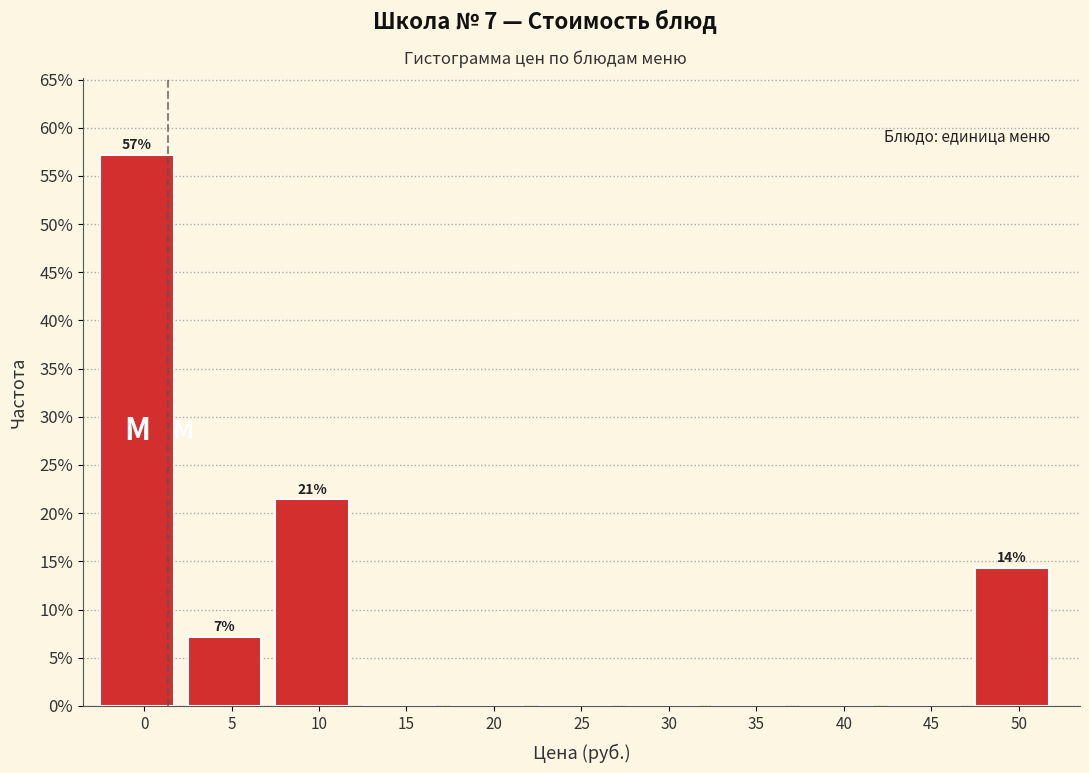

Reading left to right, list all the values displayed in this chart.

0=57.1	5=7.1	10=21.4	15=0.0	20=0.0	25=0.0	30=0.0	35=0.0	40=0.0	45=0.0	50=14.3